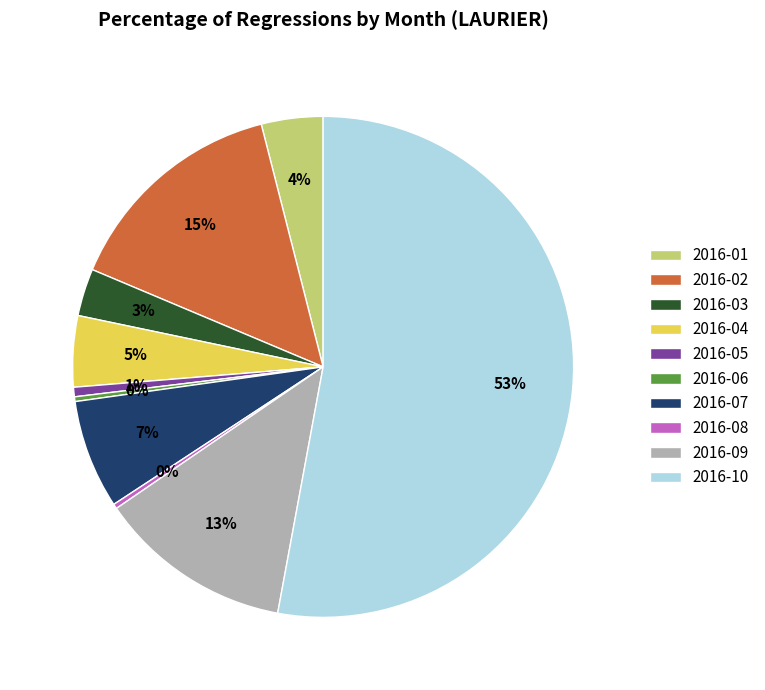

Do 2016-09 and 2016-08 together represent more than half of the pie?

No